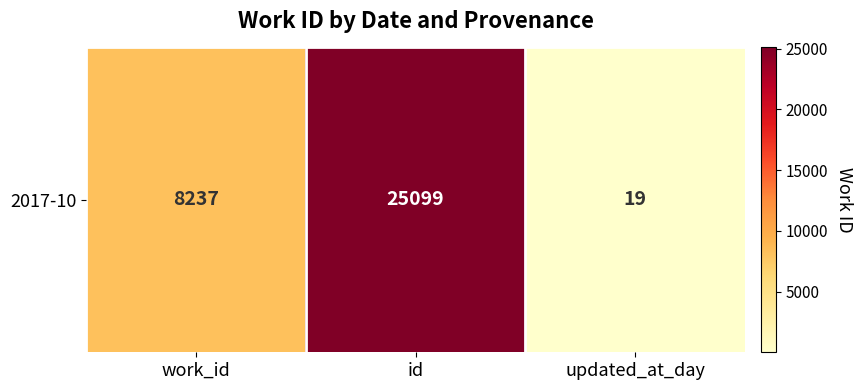

Where does the data first go above 8237?

id